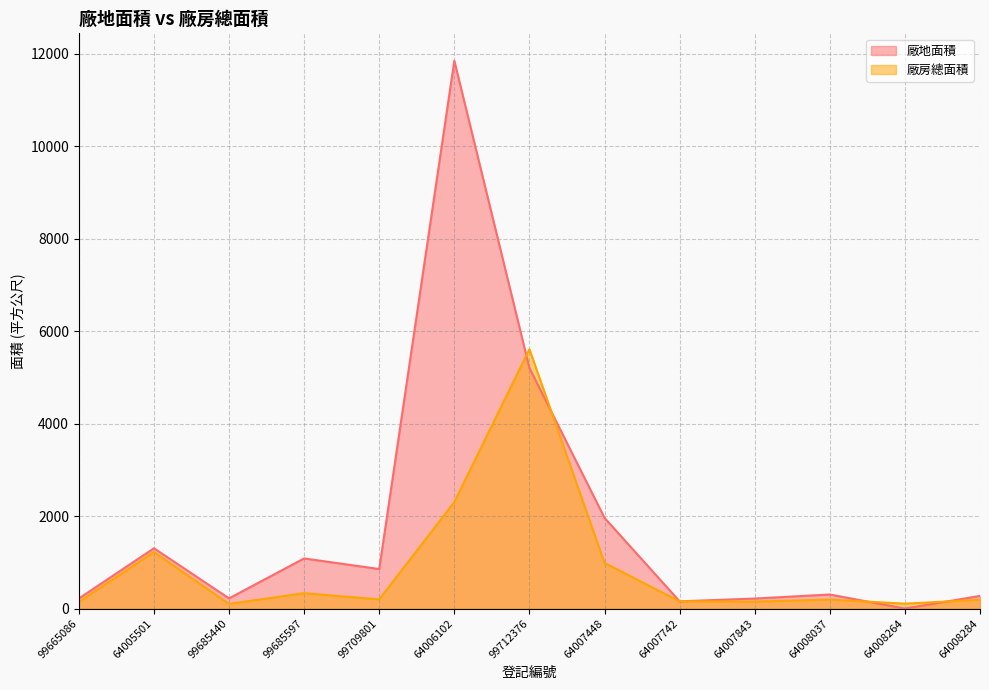

The value of 廠房總面積 at 64008284 is 190.9. True or false?

True